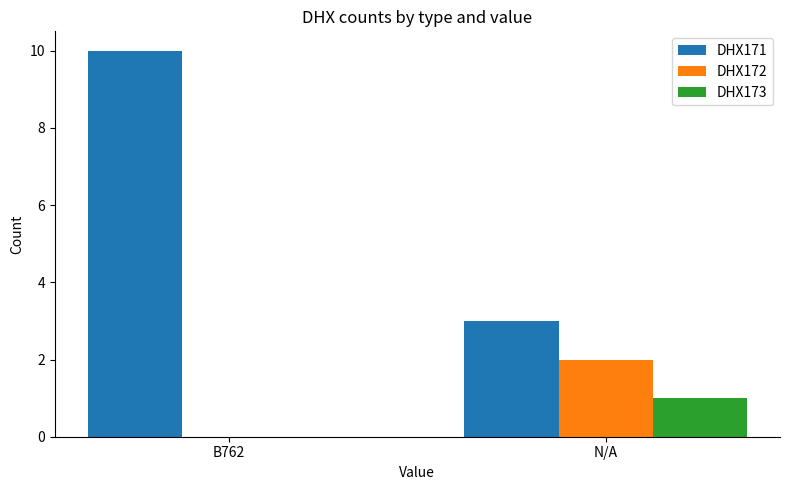

What is the maximum value shown in the chart?

10